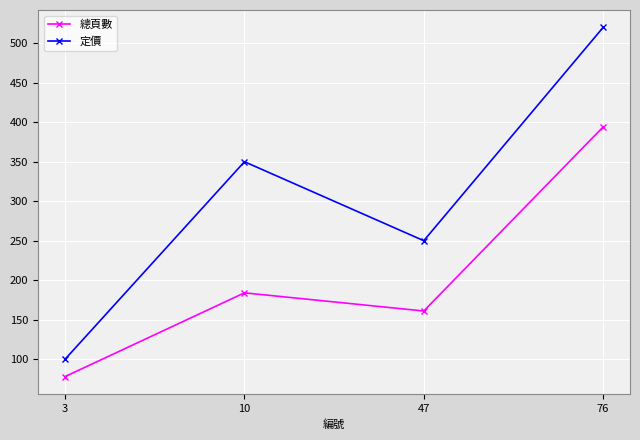

How many lines are shown in the chart?

2